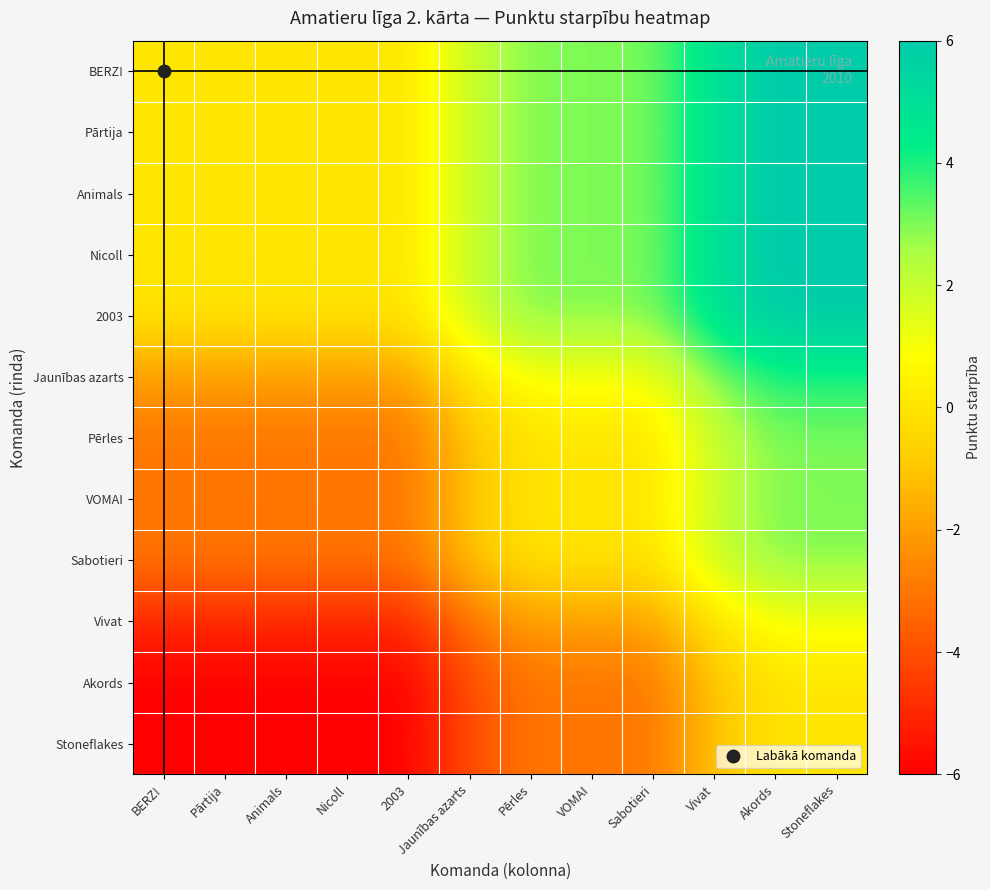

At how many categories does at least one series exceed 2?

6